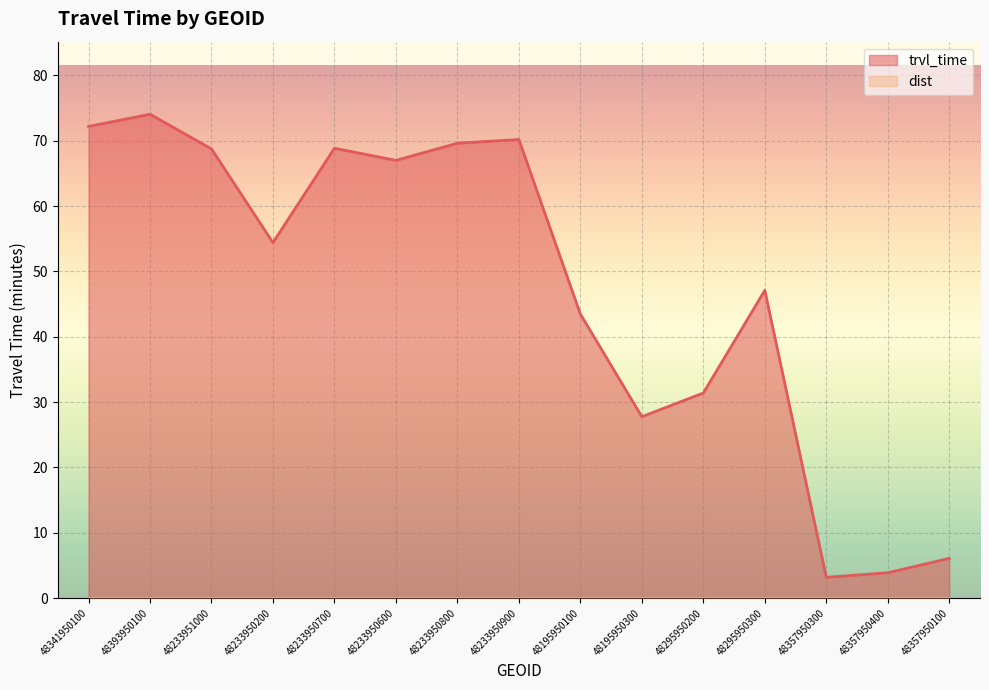

Rank the categories by value from highest to lowest.

48393950100, 48341950100, 48233950900, 48233950800, 48233950700, 48233951000, 48233950600, 48233950200, 48295950300, 48195950100, 48295950200, 48195950300, 48357950100, 48357950400, 48357950300